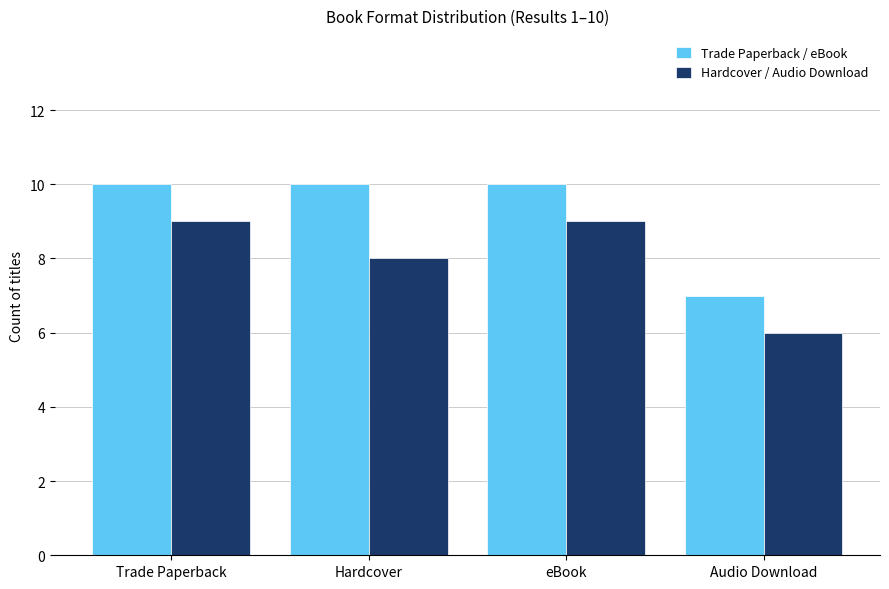

What position from the right is Trade Paperback?

4